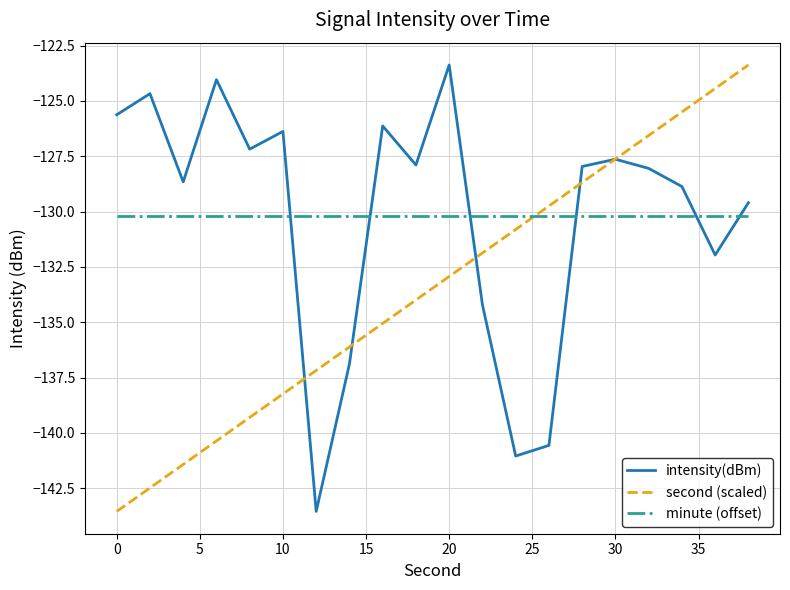

True or false: intensity(dBm) and minute (offset) intersect in this chart.

True